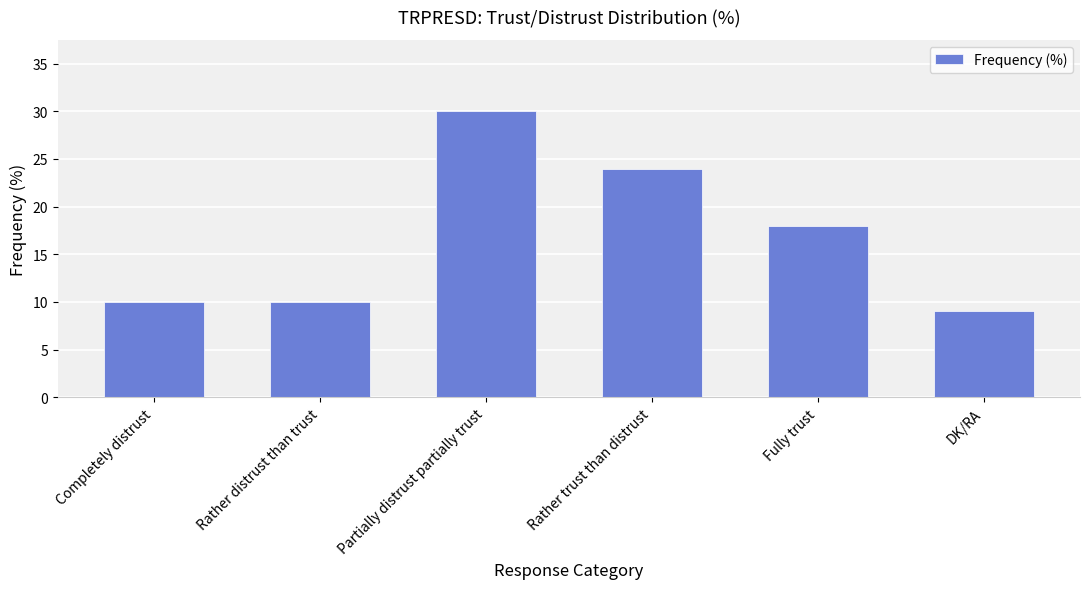

Which category has the lowest value across all series?

DK/RA